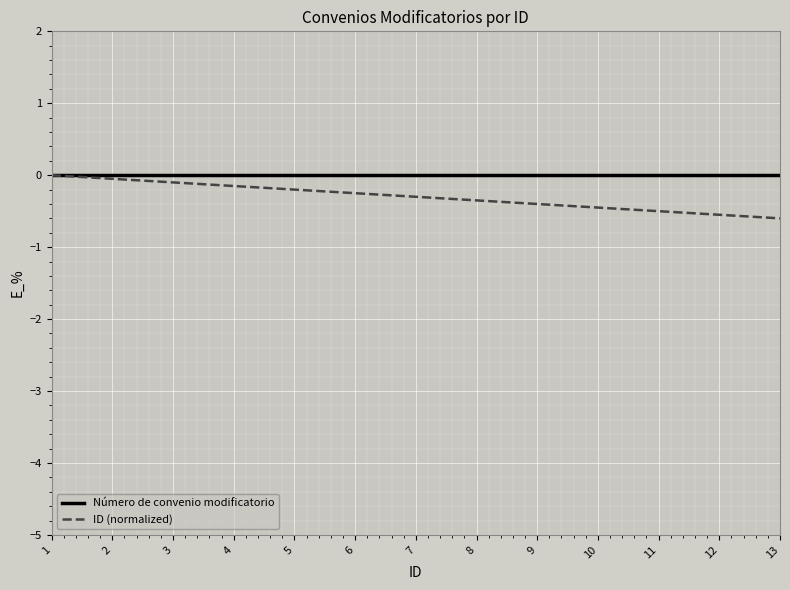

What is the smallest value displayed?

-0.6